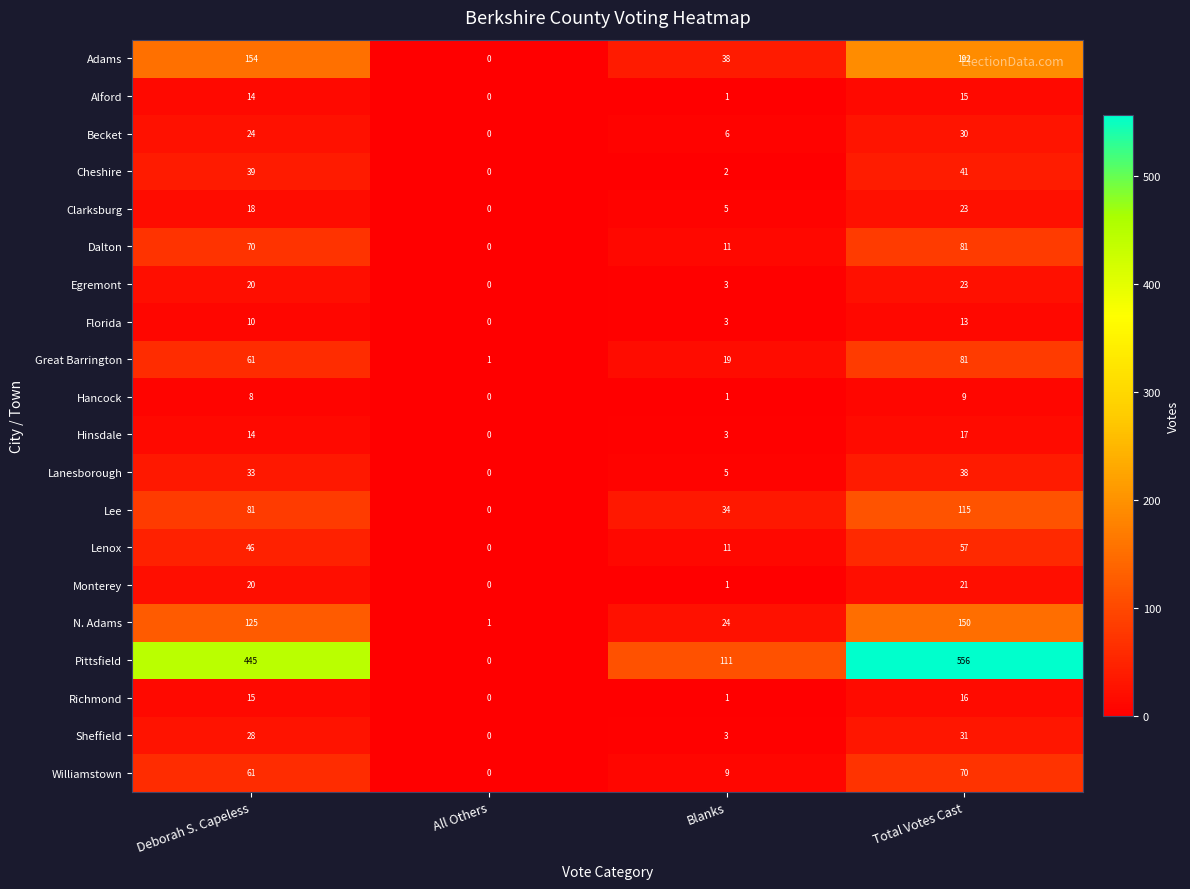

What is the difference between the maximum and minimum values in the Hinsdale series?

17